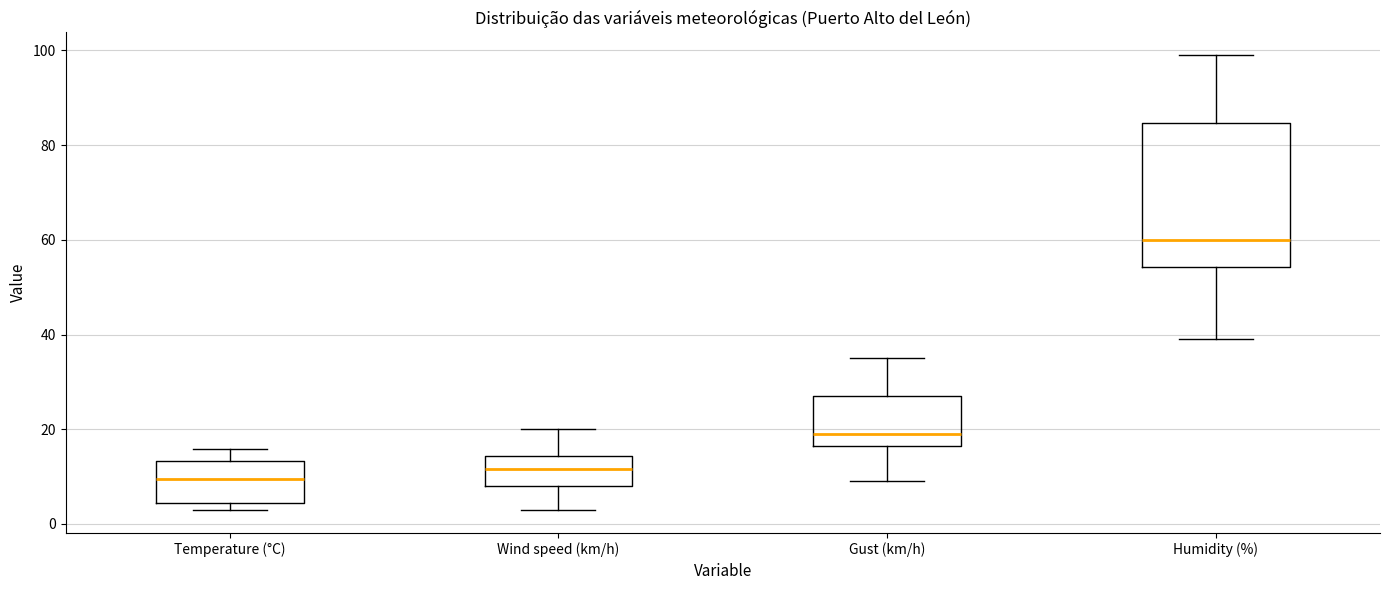

Which box has the lowest median line?

Temperature (°C)